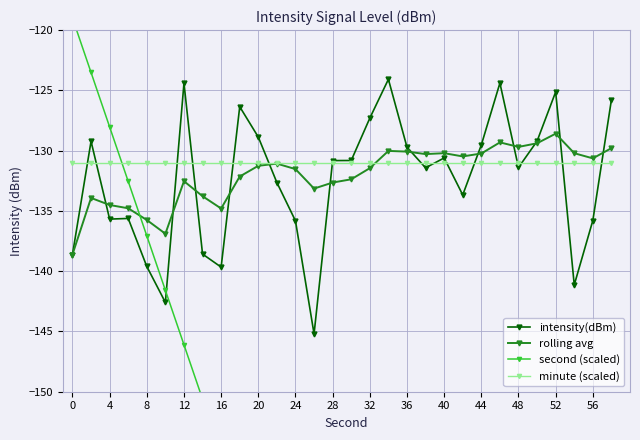

How many times do second (scaled) and minute (scaled) cross each other?

1